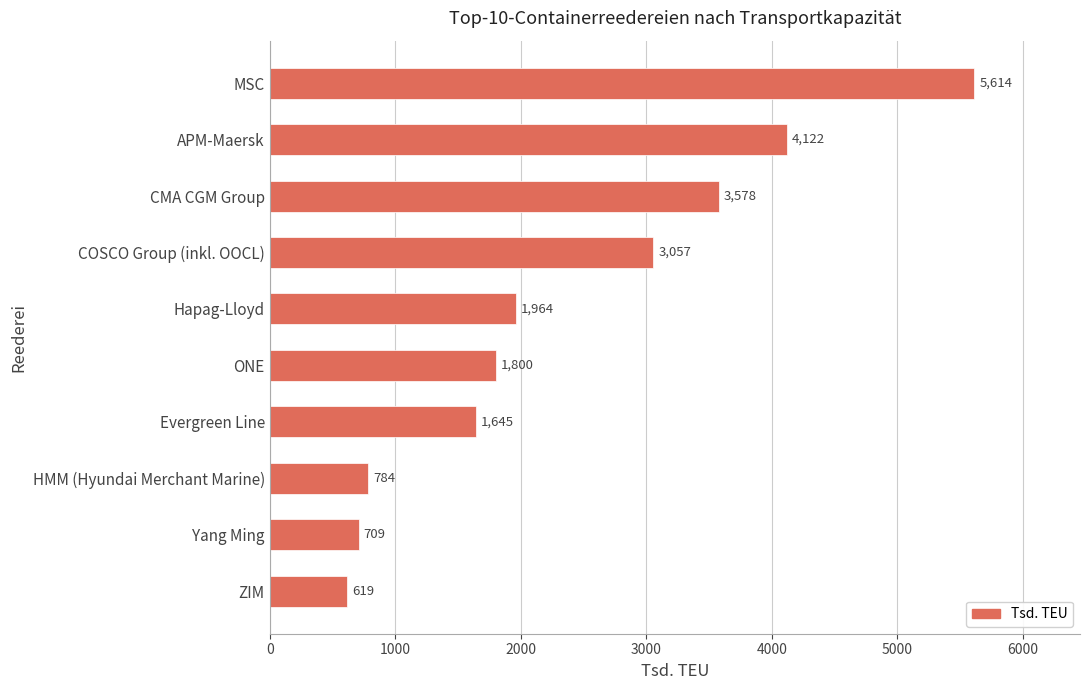

Rank the categories by value from highest to lowest.

MSC, APM-Maersk, CMA CGM Group, COSCO Group (inkl. OOCL), Hapag-Lloyd, ONE, Evergreen Line, HMM (Hyundai Merchant Marine), Yang Ming, ZIM